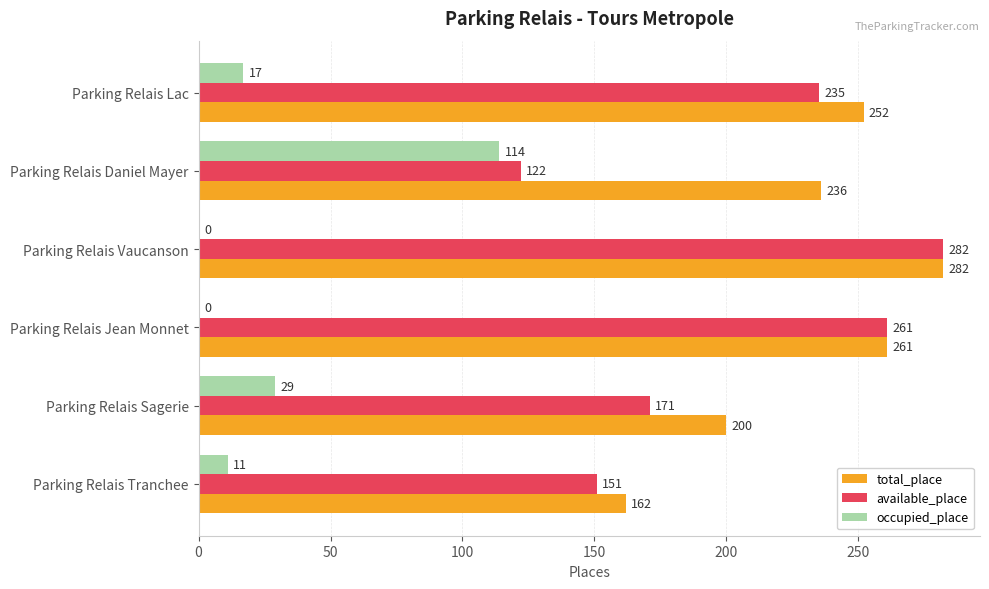

What is the sum of all total_place values?

1393